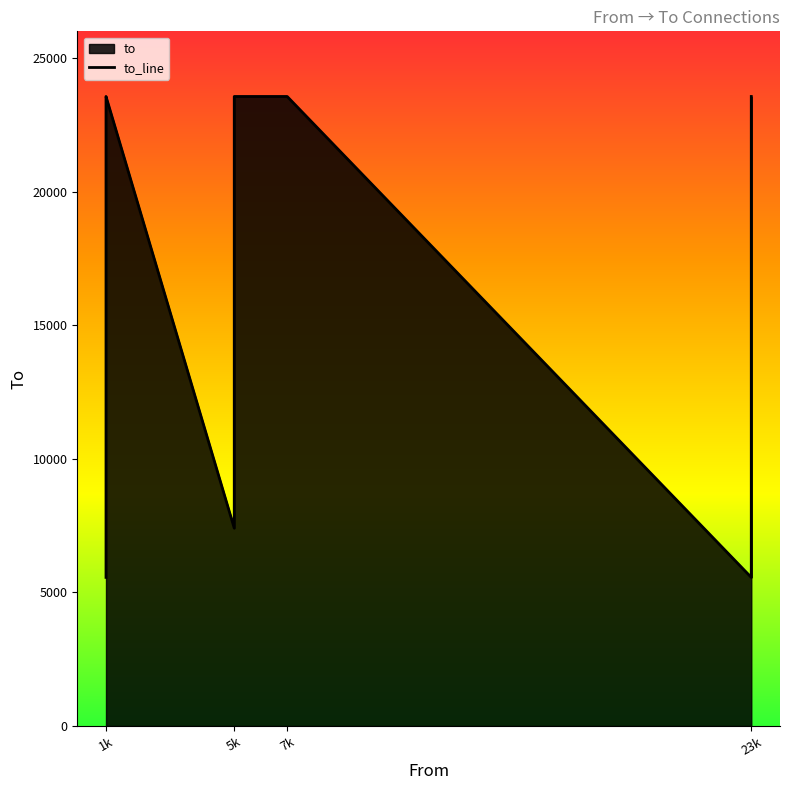

How many values are below 23562?

5